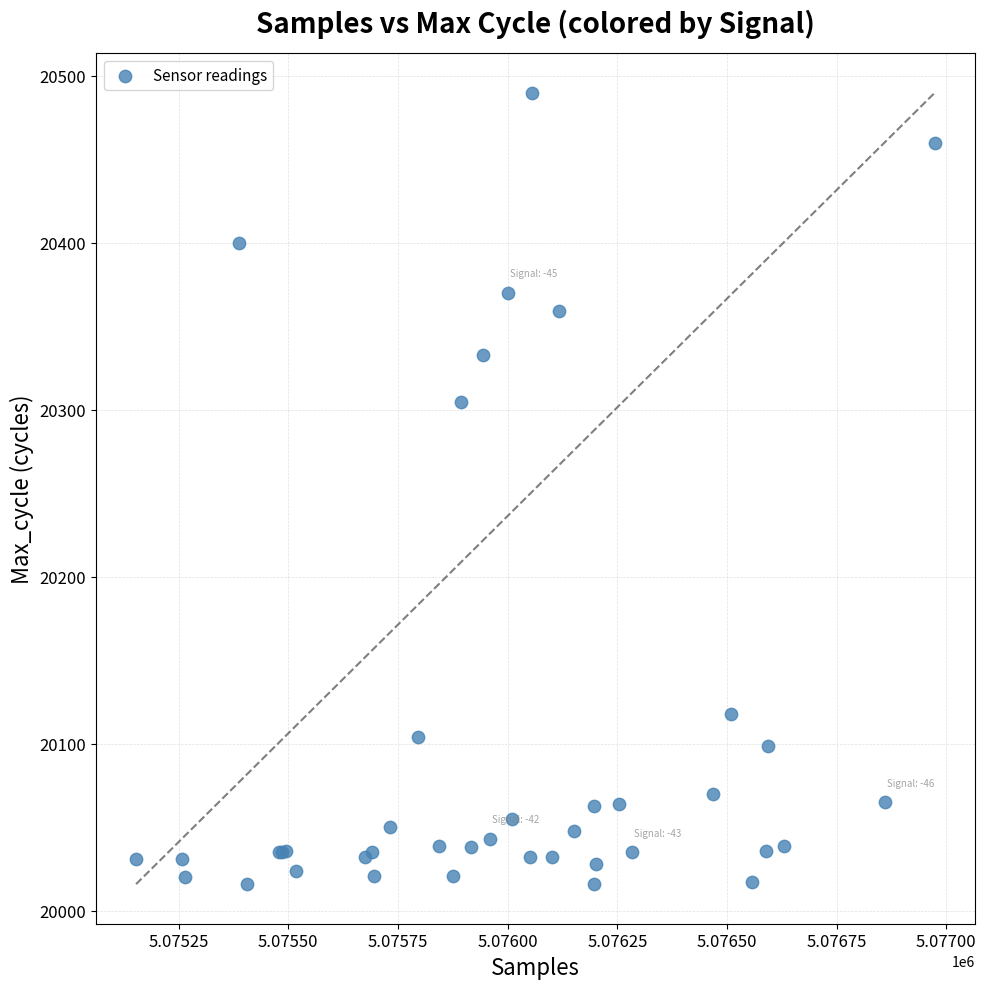

What Y value in the scatter plot is closest to 20253?

20305